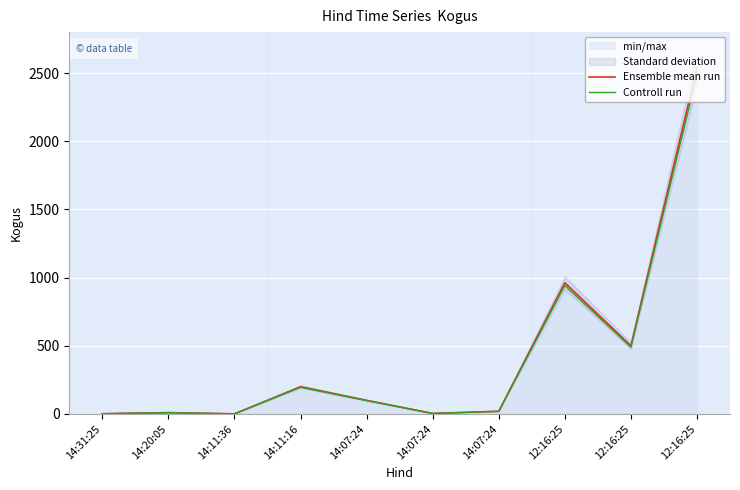

What is the difference between the Ensemble mean run values at 14:11:16 and 12:16:25?

300.0